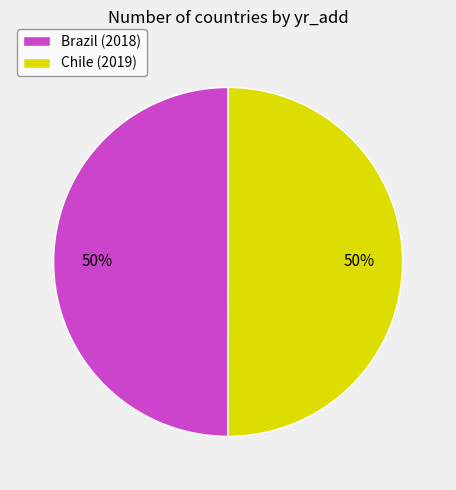

Do Brazil (2018) and Chile (2019) together represent more than half of the pie?

Yes